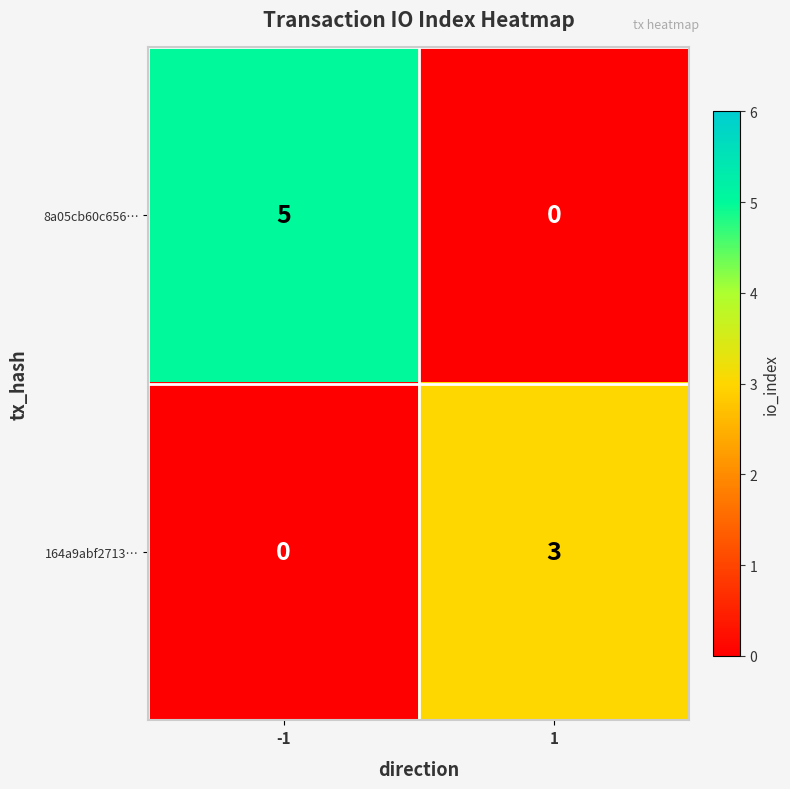

Rank the series by their maximum value, from highest to lowest.

8a05cb60c656…, 164a9abf2713…